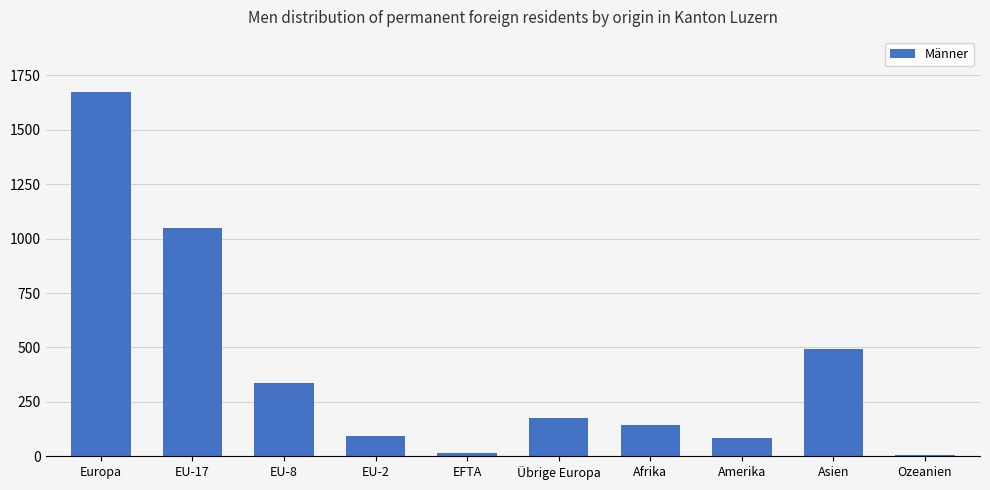

Approximately how many times larger is the value at EFTA compared to EU-2?

0.1